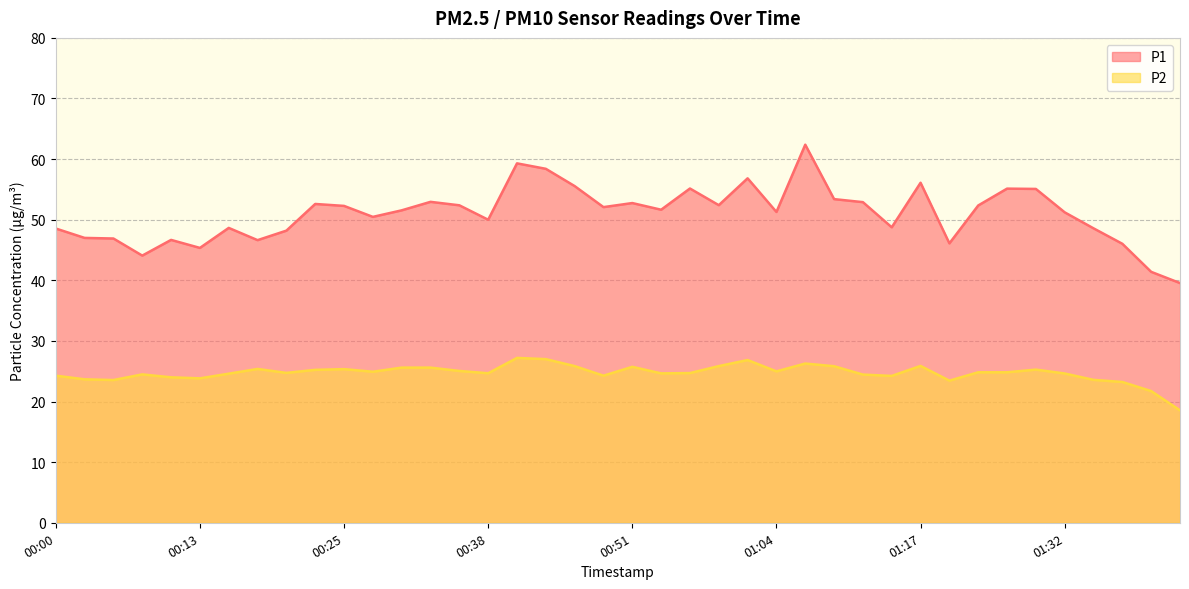

In P2, how many points are lower than both neighbors (excluding endpoints)?

10